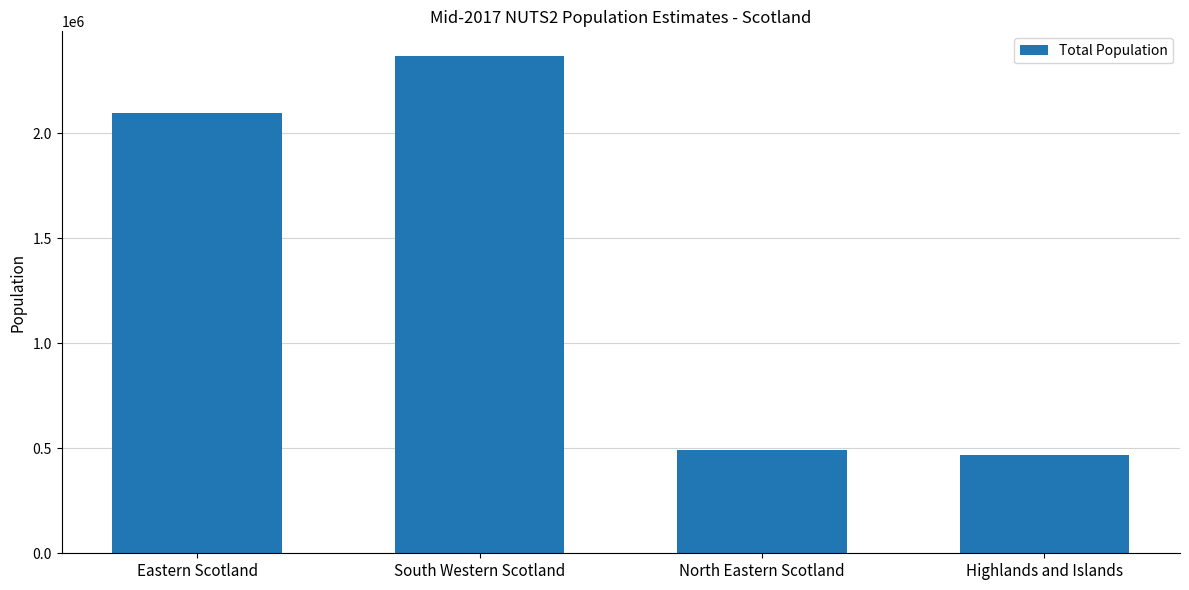

Reading left to right, transcribe all the data shown in this chart.

Eastern Scotland=2097550	South Western Scotland=2367126	North Eastern Scotland=490600	Highlands and Islands=469524